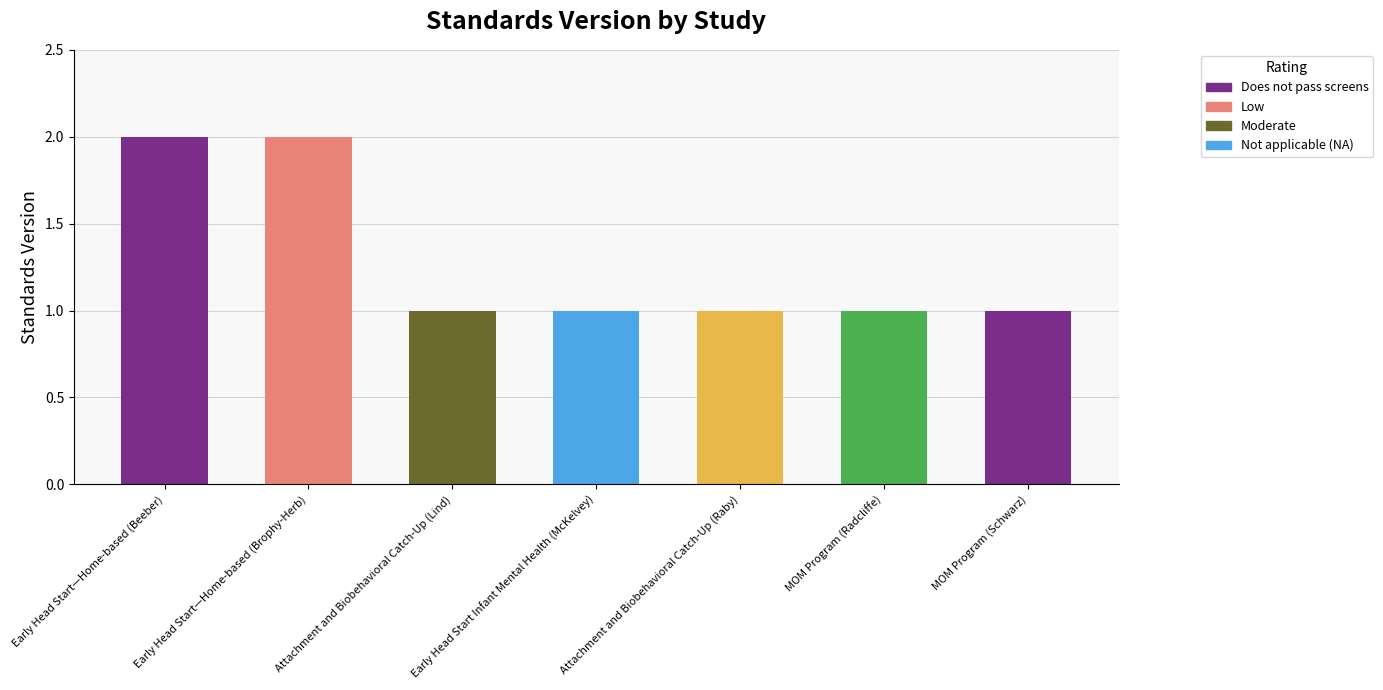

Does the chart contain any negative values?

No